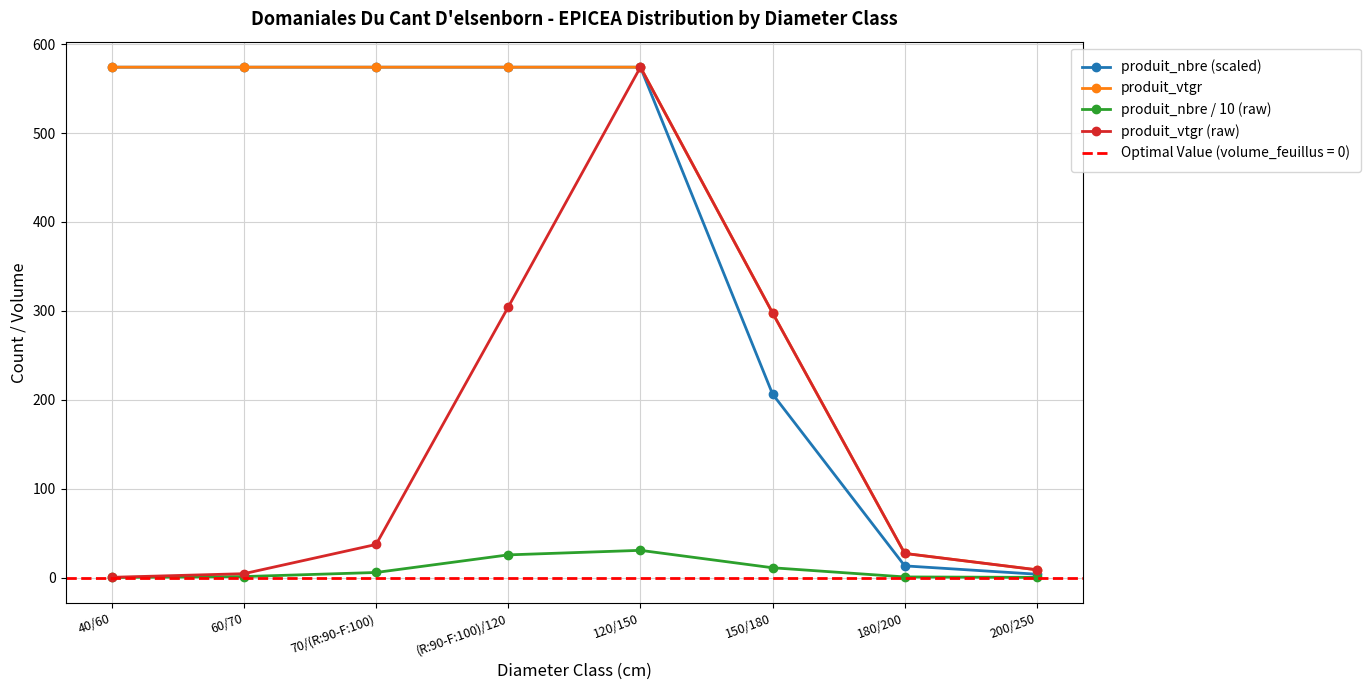

Is this an area chart (filled region under the line)?

No